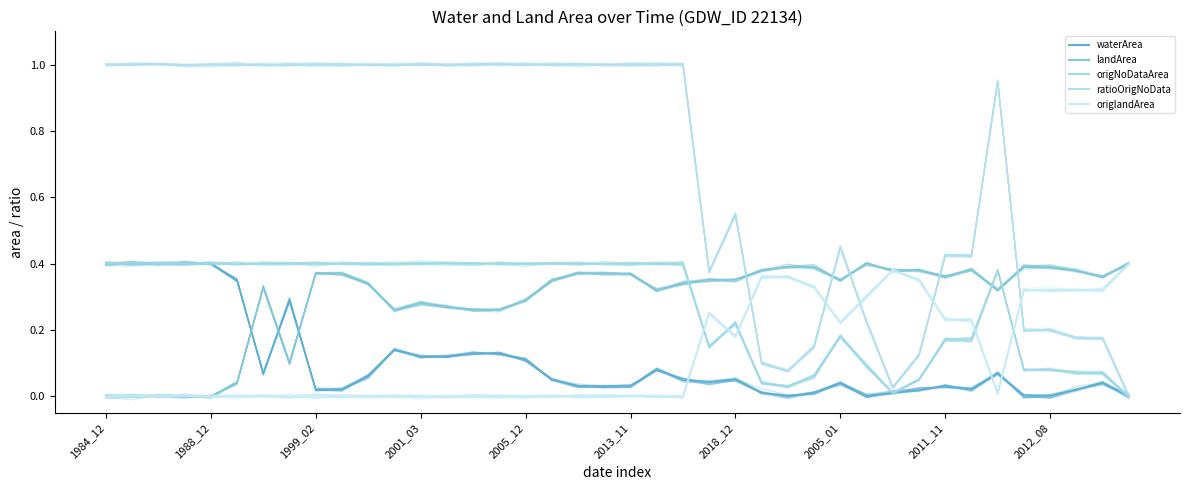

The waterArea series shows 0.1 at 34. True or false?

False